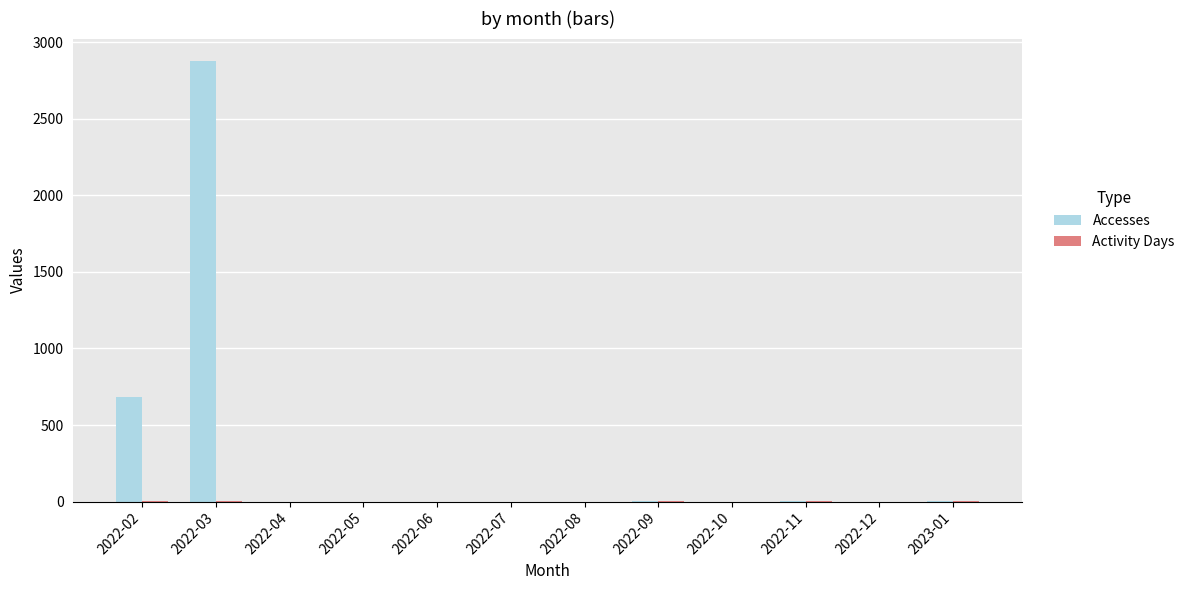

What is the average value of the Accesses series?

297